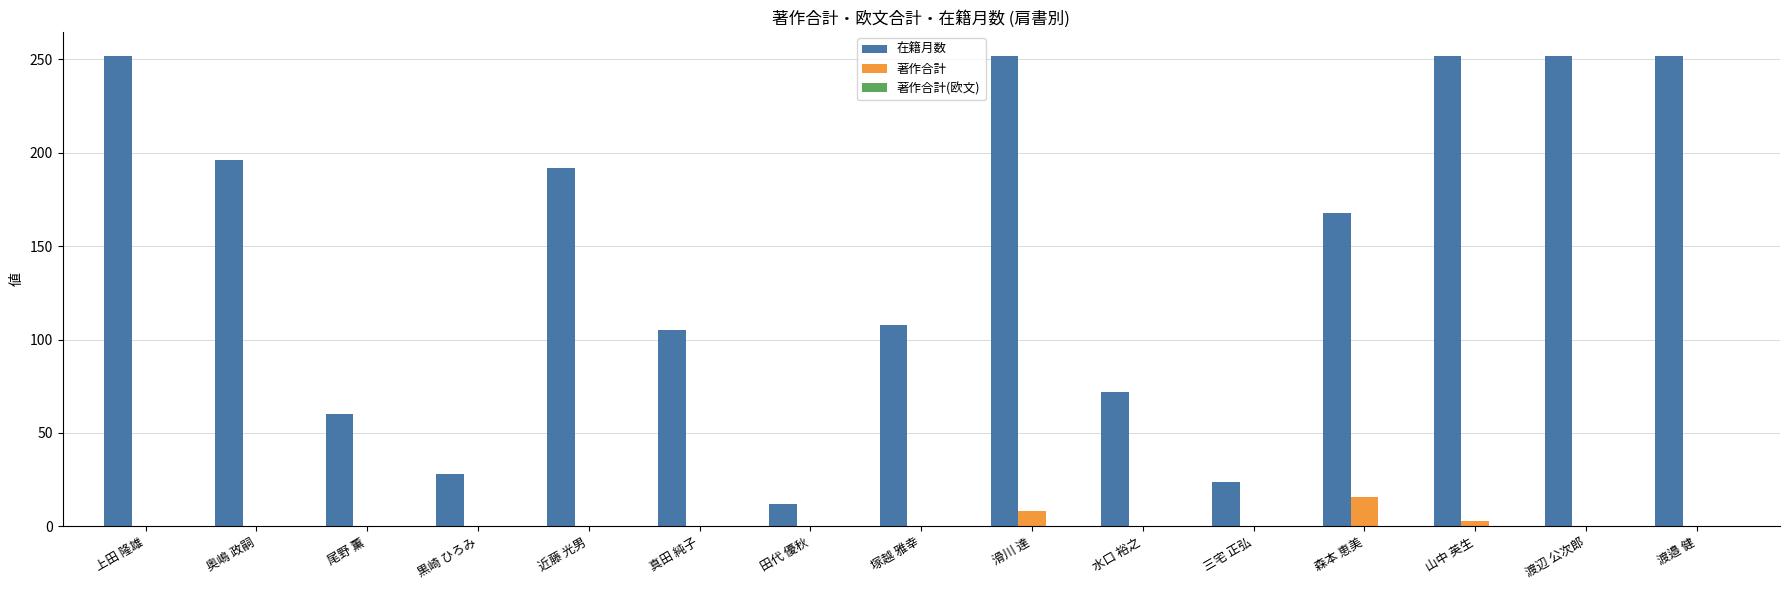

Is it true that 著作合計 equals 0 at 上田 隆雄?

True